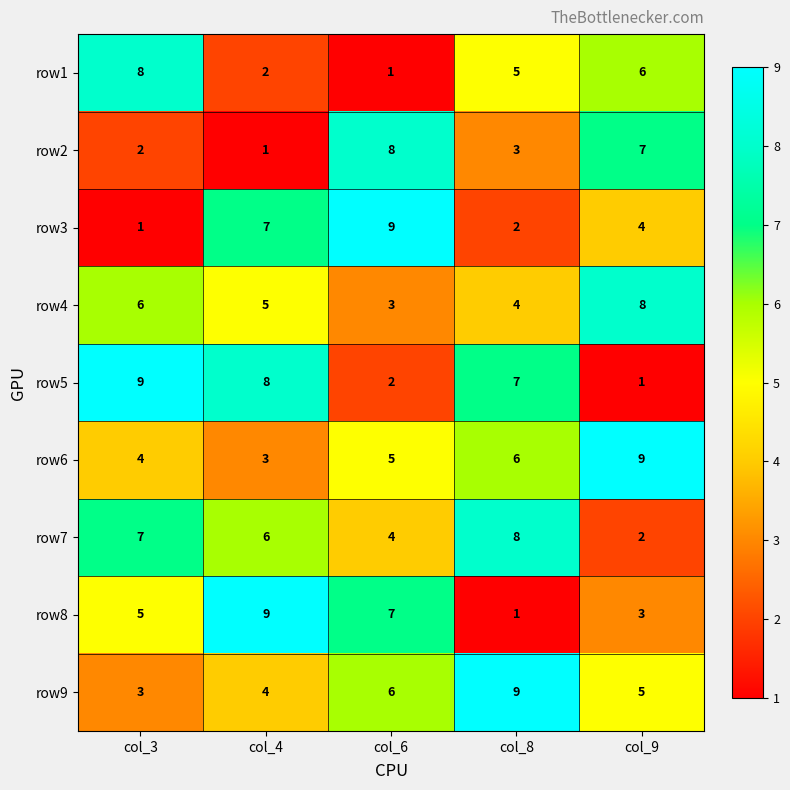

List the labels in order of row2 value, largest first.

col_6, col_9, col_8, col_3, col_4